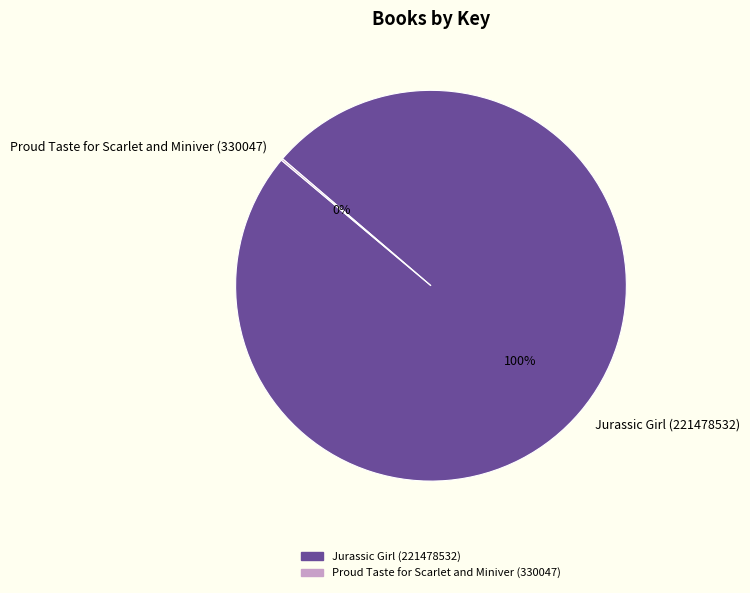

To the nearest percent, what is the average slice percentage?

50%